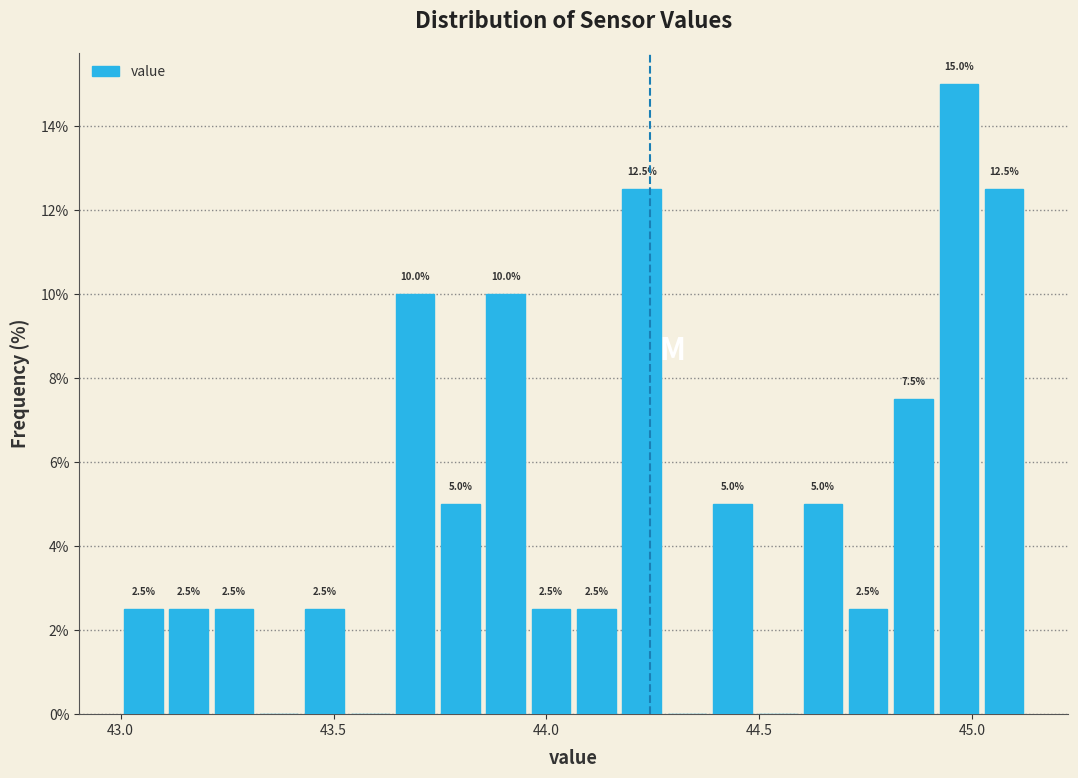

Around what value on the x-axis is the tallest bar? Give the approximate position of its centre, as read against the axis.

44.95